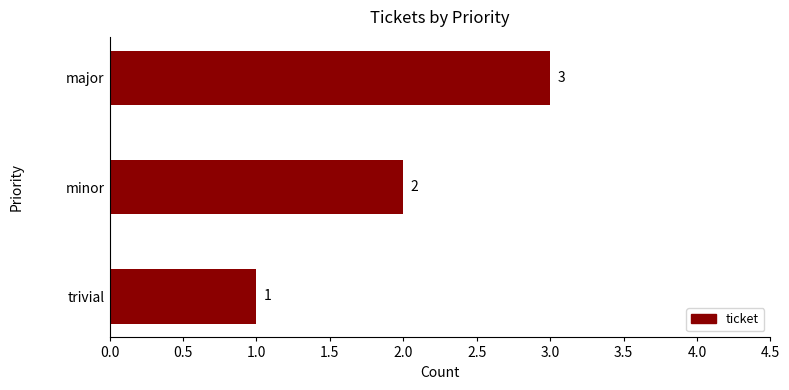

What is the value of the 2nd bar from the top?

2